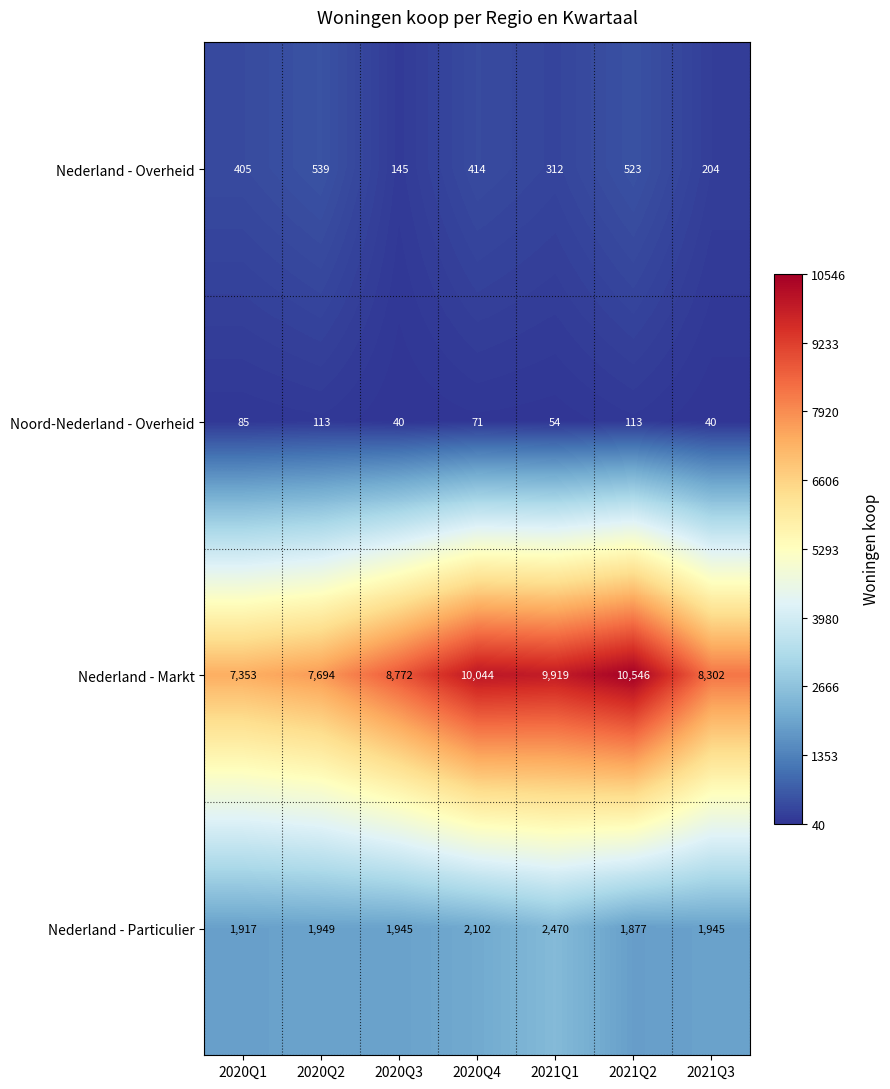

What is the spread (max minus min) of values at 2021Q2?

10433